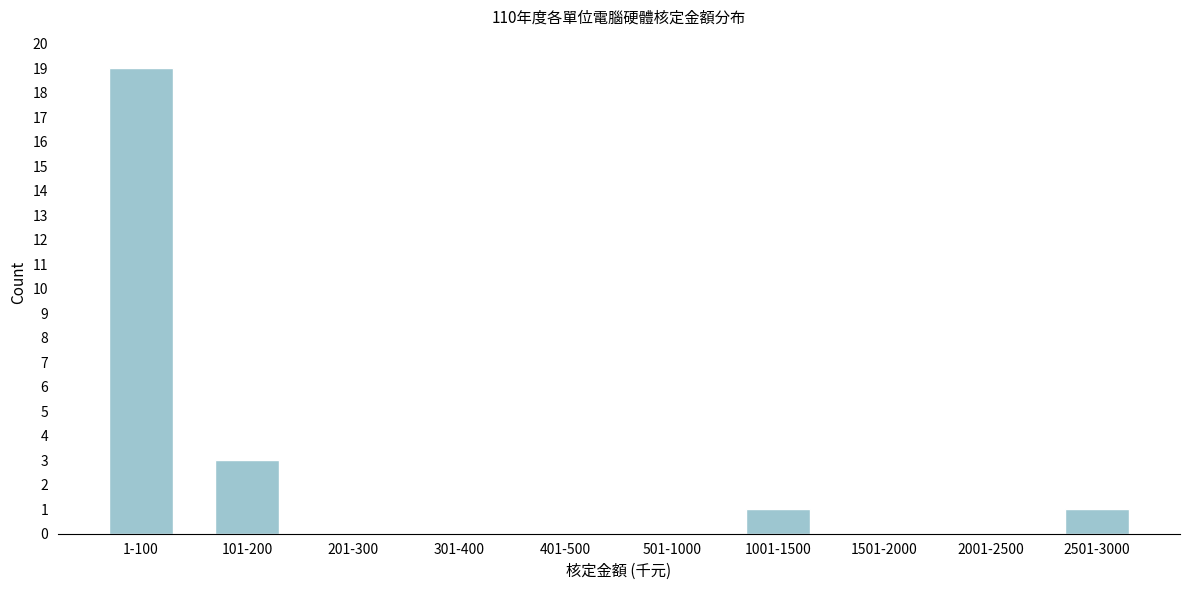

Reading left to right, list all the values displayed in this chart.

1-100=19	101-200=3	201-300=0	301-400=0	401-500=0	501-1000=0	1001-1500=1	1501-2000=0	2001-2500=0	2501-3000=1